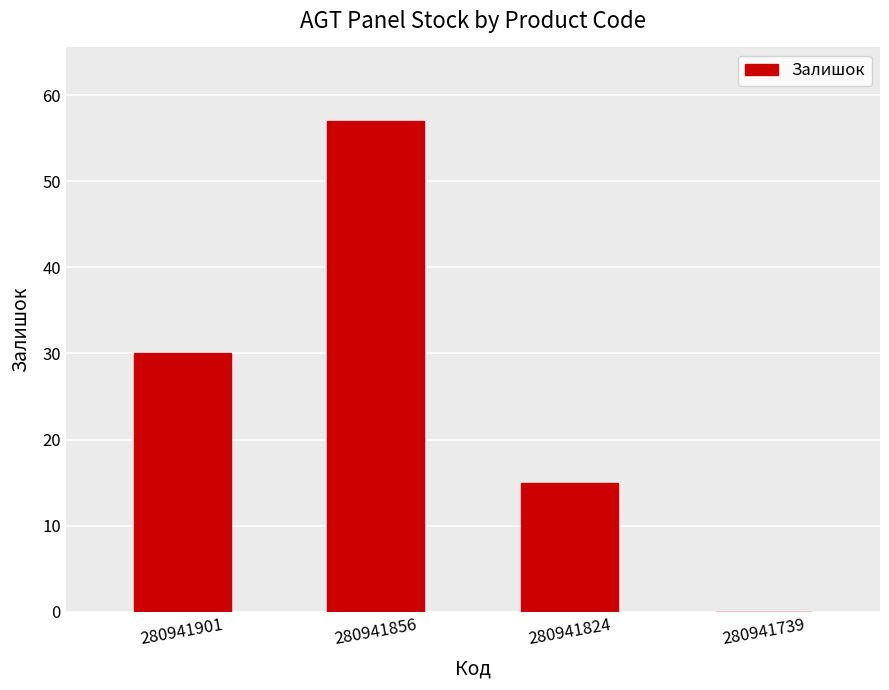

The chart shows a value of 57 at 280941856. True or false?

True